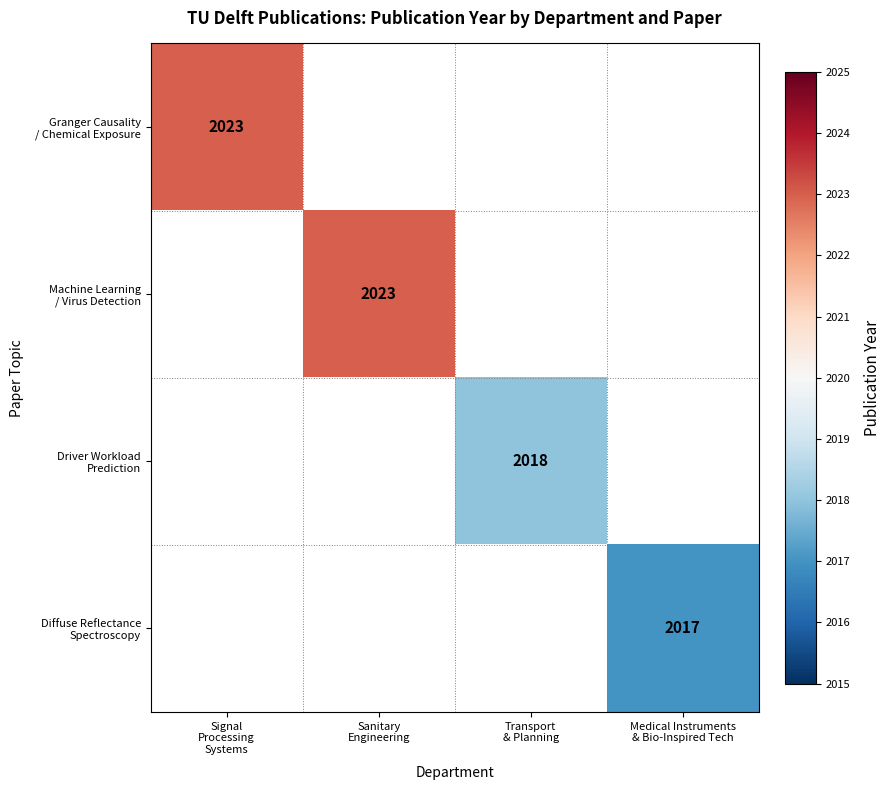

Is the value of Driver Workload Prediction at Sanitary Engineering greater than the value of Granger Causality / Chemical Exposure at Sanitary Engineering?

No